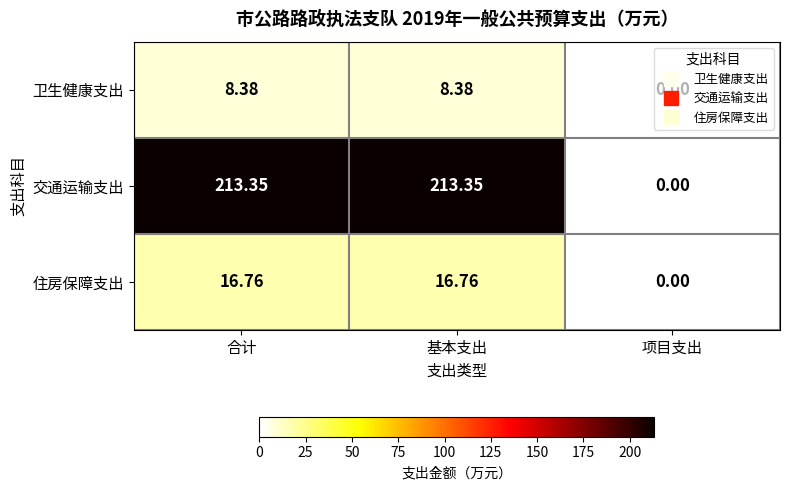

Is the value of 交通运输支出 at 合计 greater than the value of 卫生健康支出 at 合计?

Yes